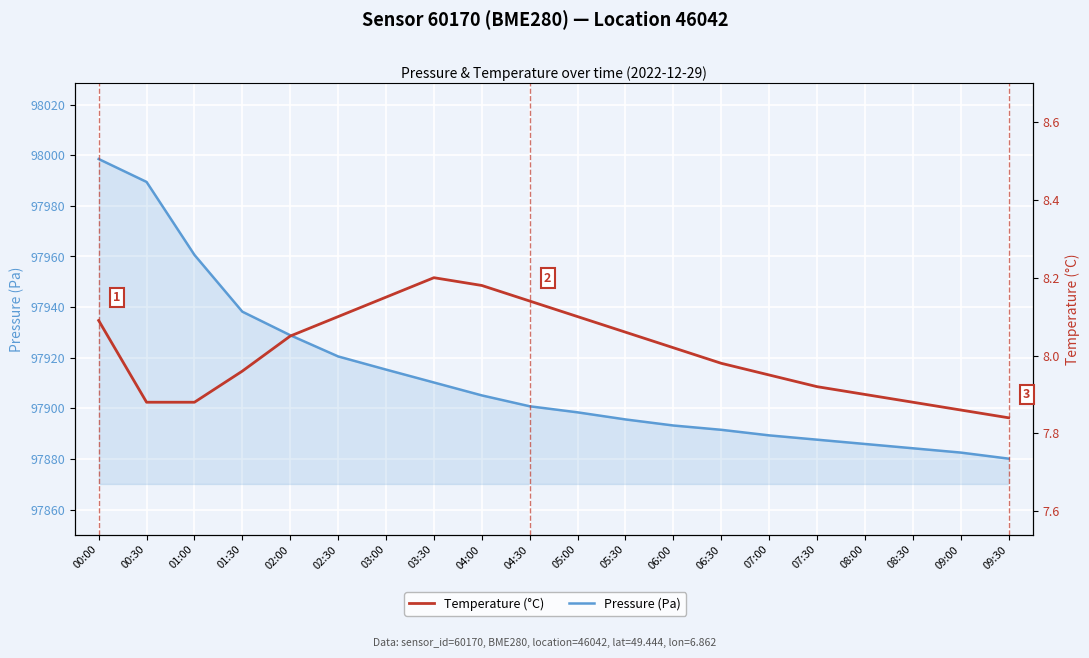

What is the difference between the maximum and minimum values in the Temperature (°C) series?

0.4